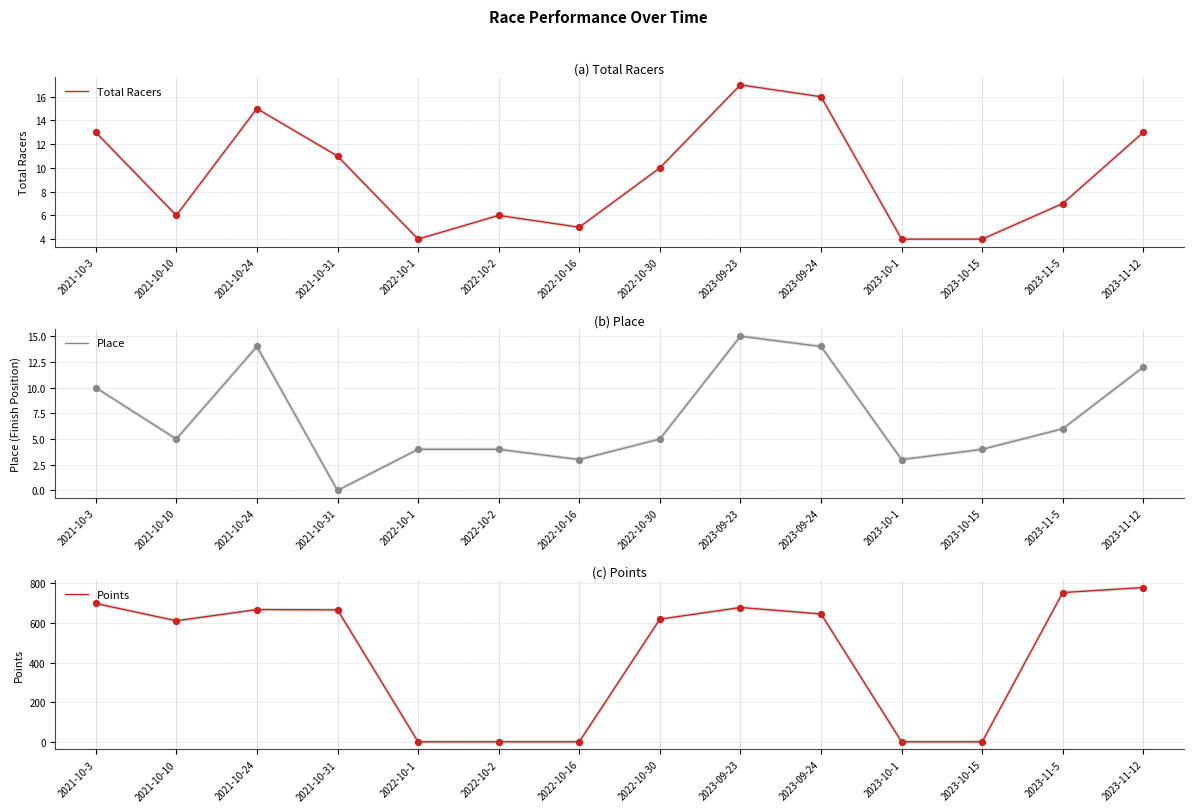

Is the value of Points at 2023-09-23 greater than the value of Total Racers at 2021-10-10?

Yes